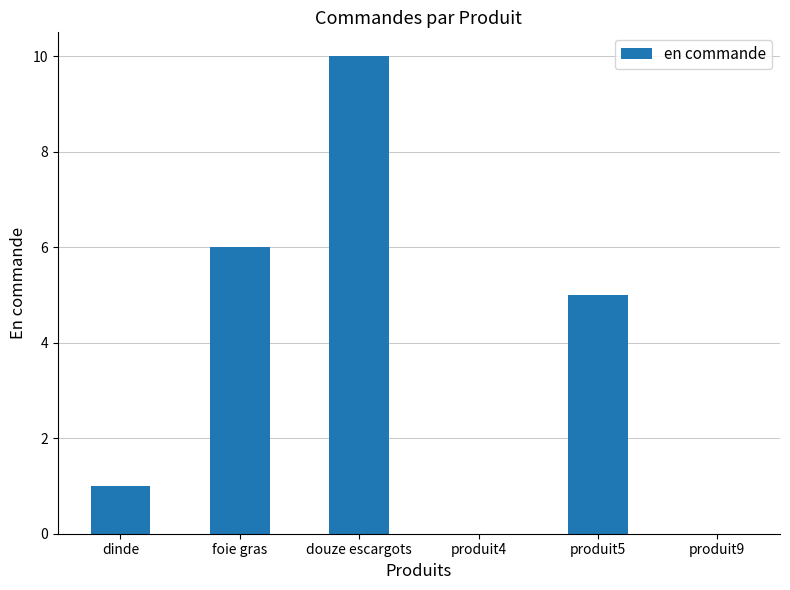

Reading right to left, list all the values displayed in this chart.

0	5	0	10	6	1